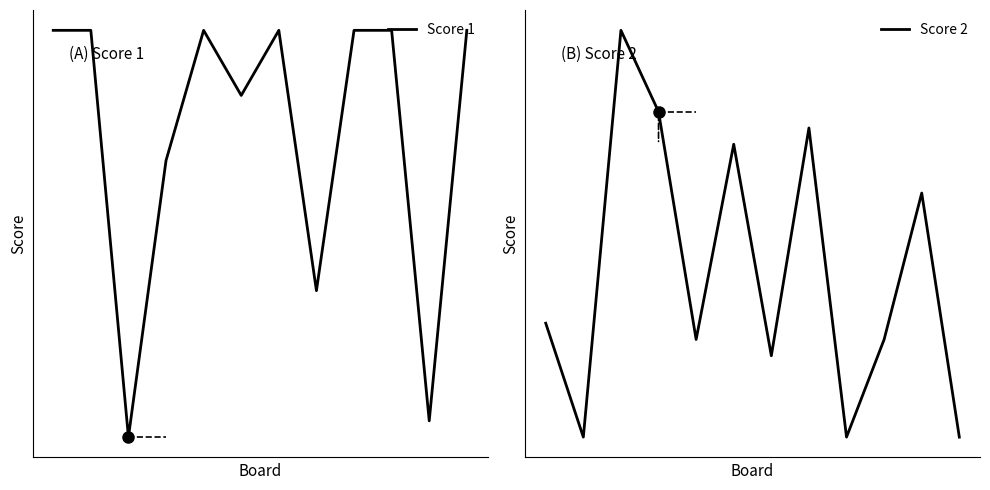

How many interior local valleys does the Score 1 series have?

4